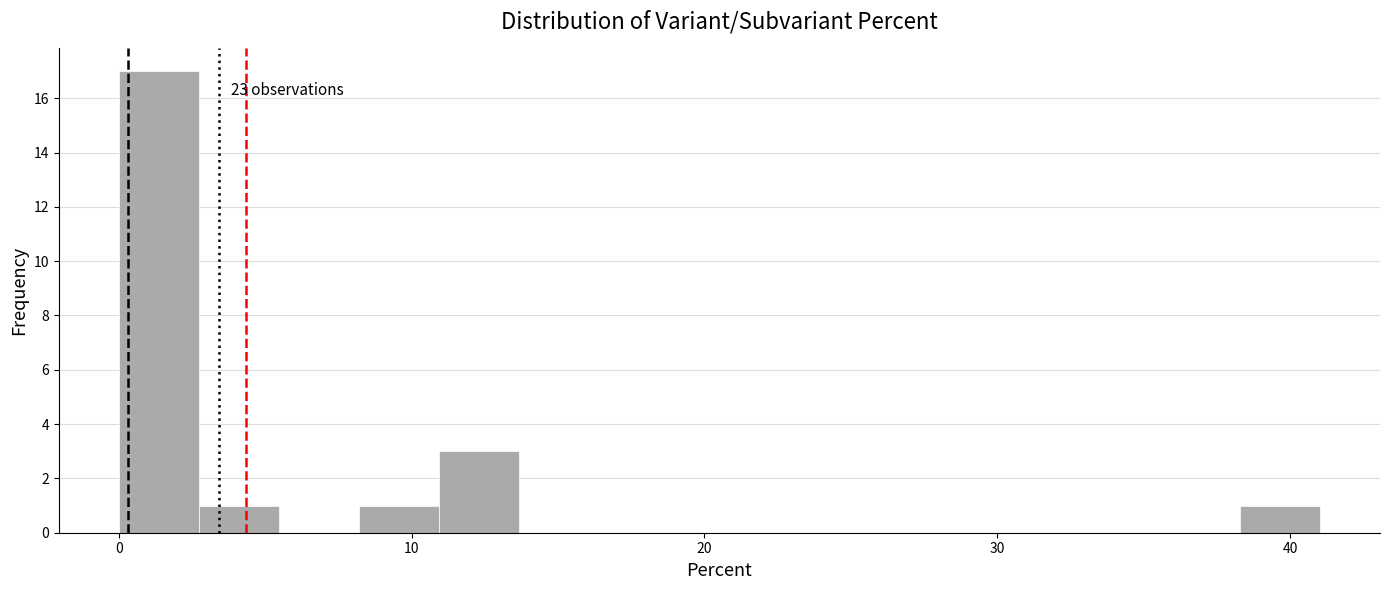

Read against the x-axis, roughly where is the centre of the tallest bar?

1